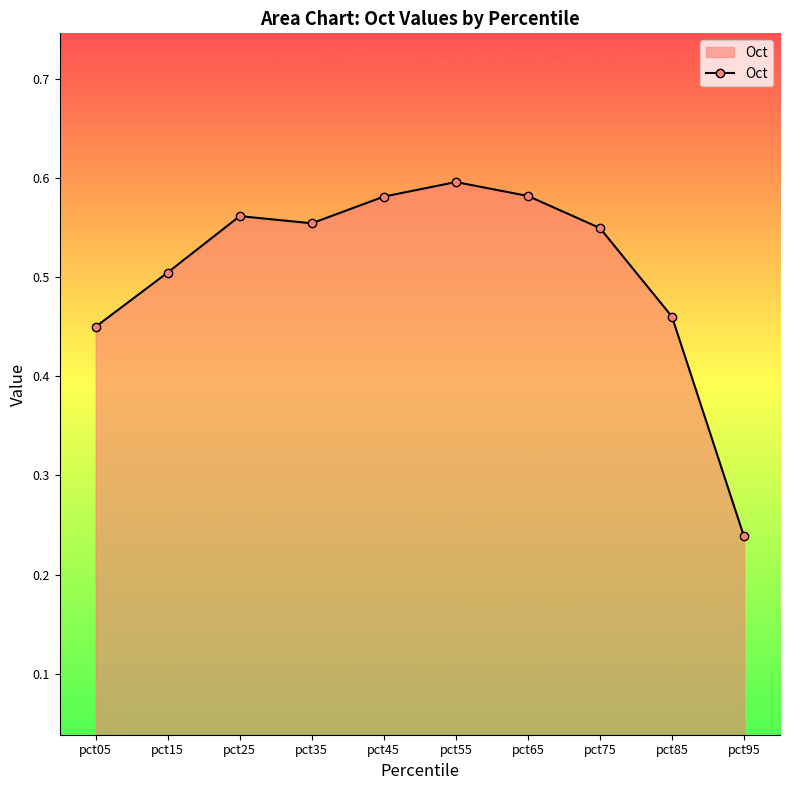

How many values are between 0 and 1?

10